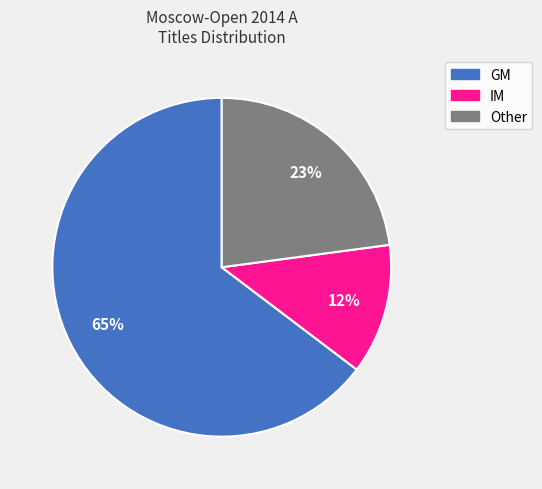

The GM slice represents 65% of the pie. True or false?

True